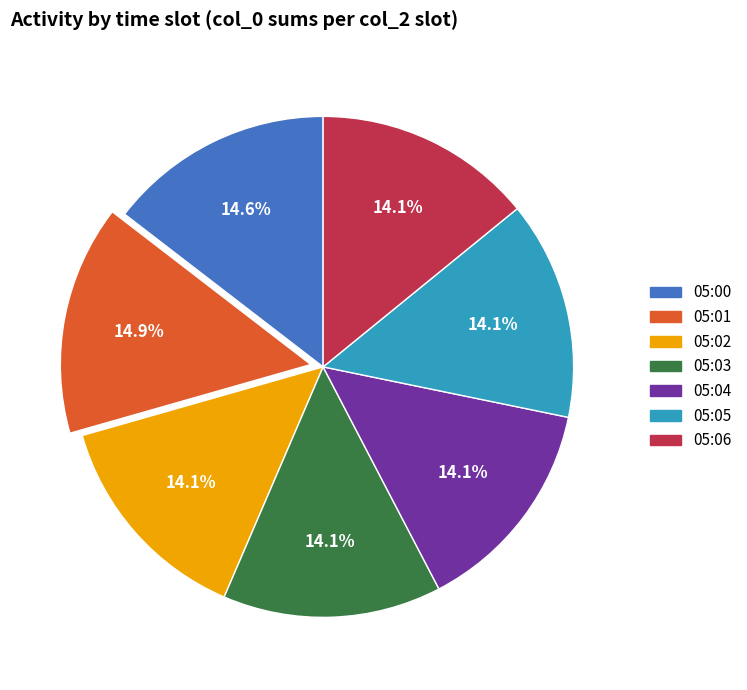

Is there a majority slice in this chart?

No